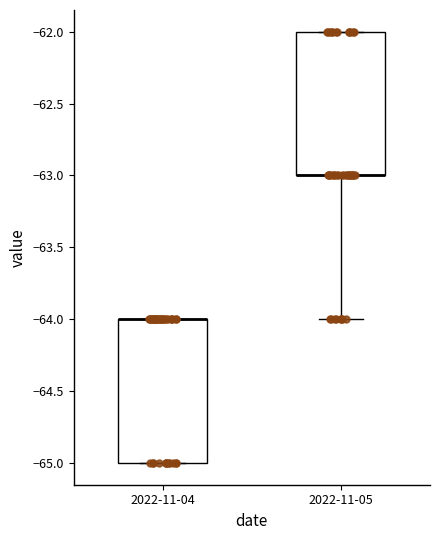

Reading left to right, read every box against the y-axis: the position of its median line, the range the box covers, and the ends of its whiskers. The values are not printed on the chart, so give them approximately, as read against the axis.

2022-11-04: median -64 (drawn on the box's upper edge), box -65 to -64, whiskers -65 to -64
2022-11-05: median -63 (drawn on the box's lower edge), box -63 to -62, whiskers -64 to -62